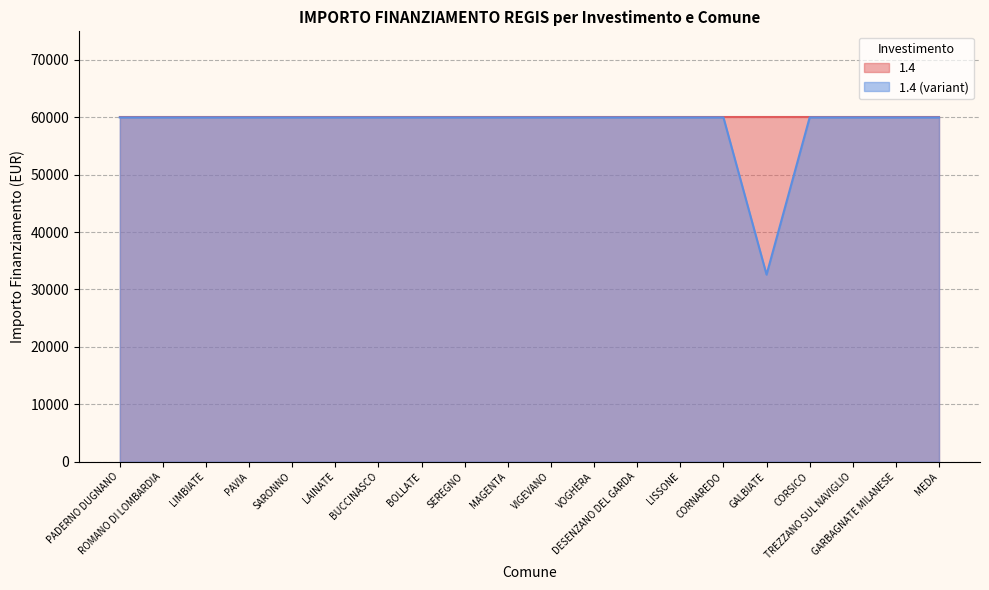

How many interior local valleys (lower than both neighbors) does the data have?

1